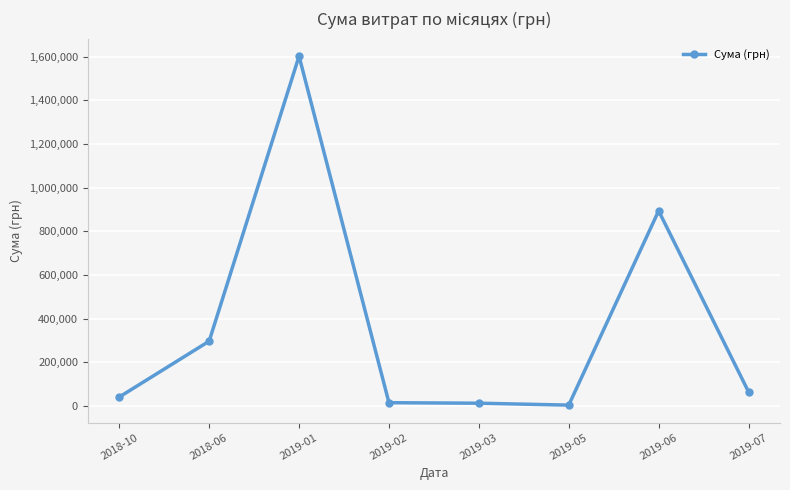

How many categories are shown in the chart?

8